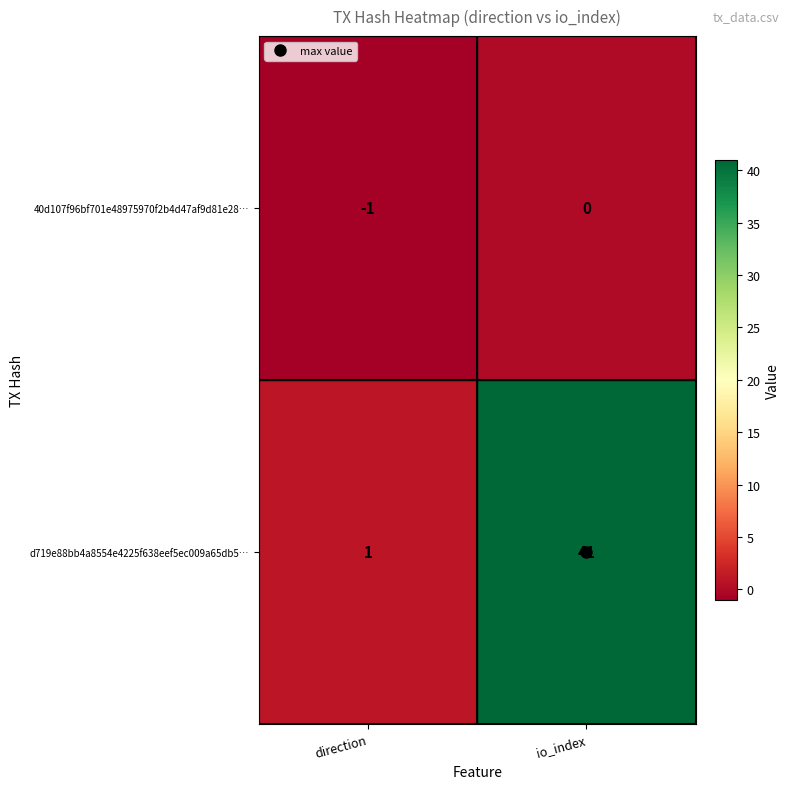

What is the sum of all d719e88bb4a8554e4225f638eef5ec009a65db5… values?

42